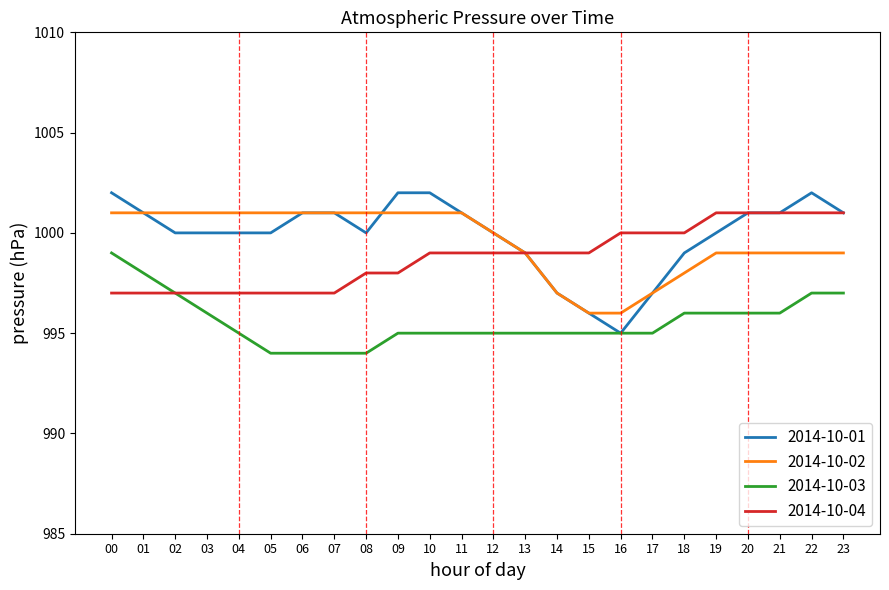

How many categories are shown in the chart?

24